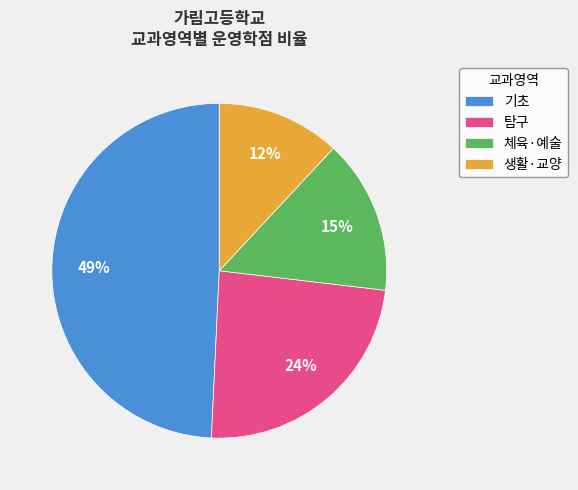

What is the ratio of the value at 생활·교양 to the value at 기초?

0.2